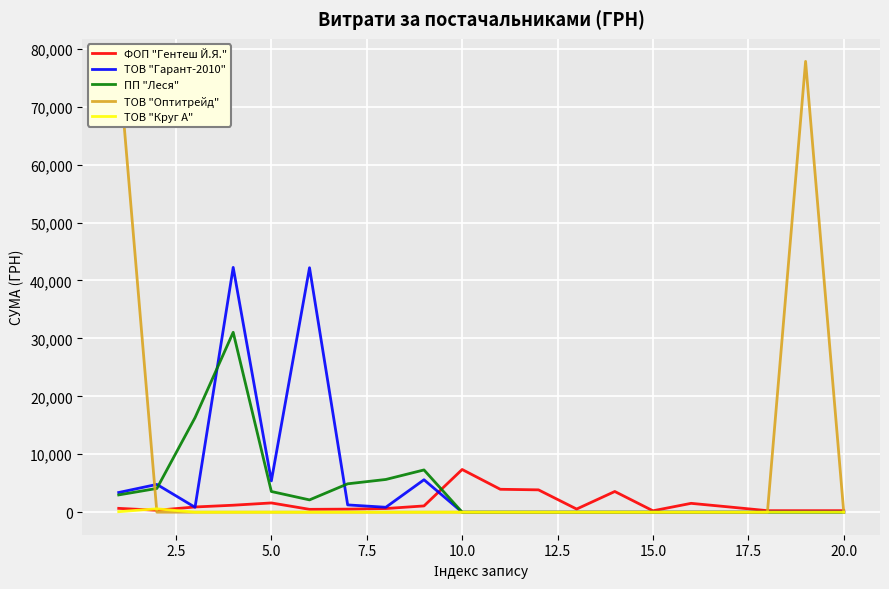

What is the greatest value displayed?

77813.3